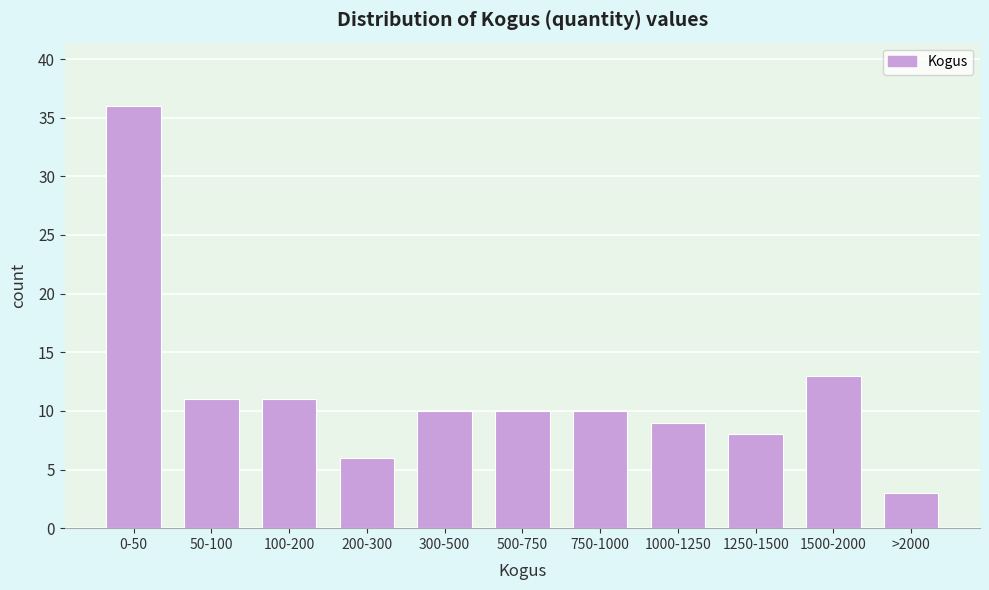

Reading left to right, what are all the values shown in this chart?

36	11	11	6	10	10	10	9	8	13	3